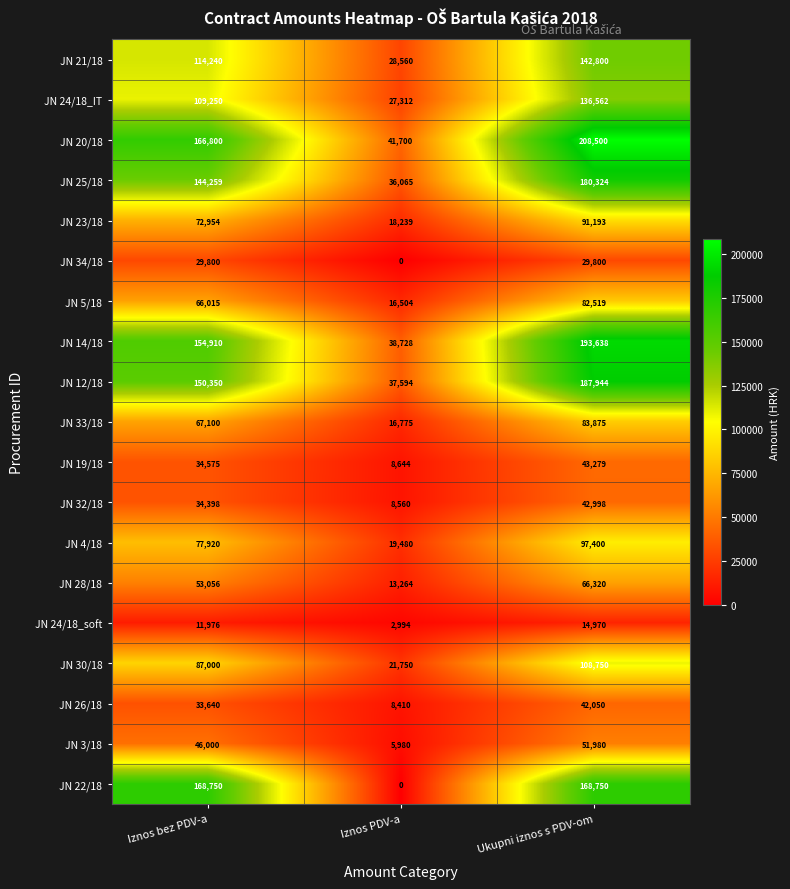

What is the difference between the highest and lowest values at Ukupni iznos s PDV-om?

193530